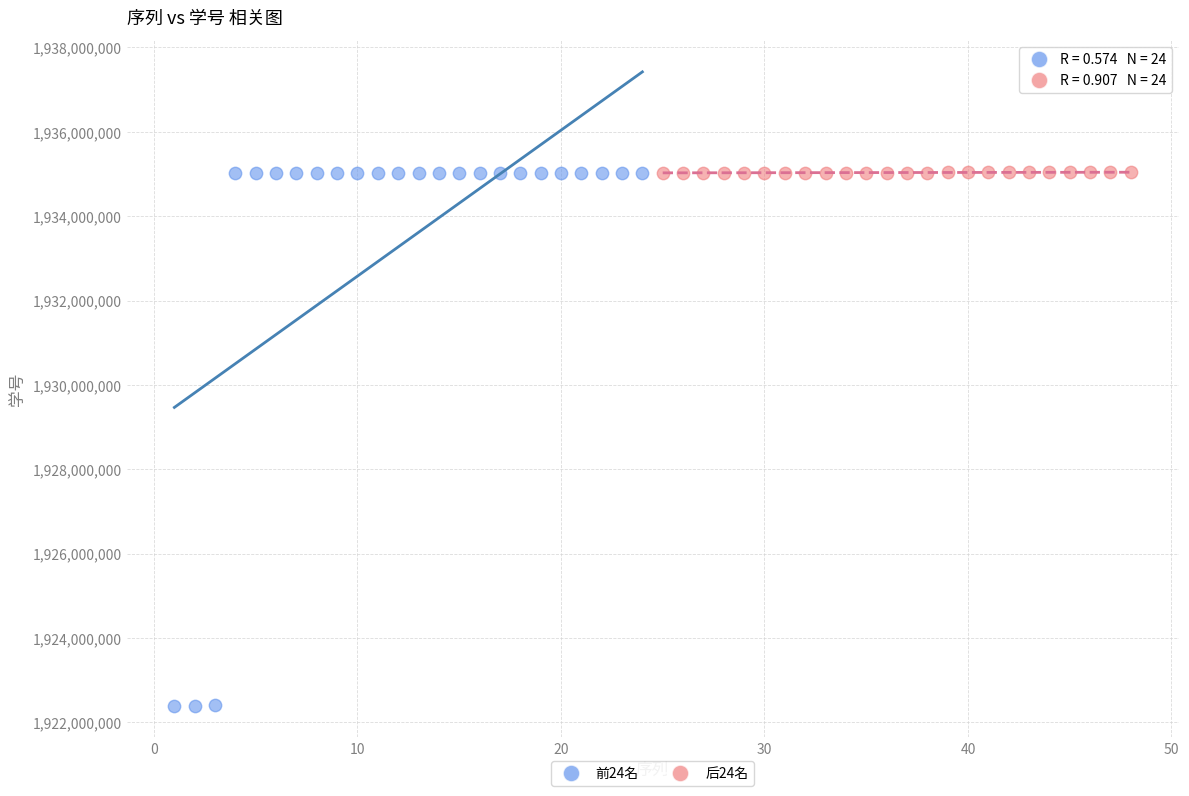

Which series reaches the minimum Y coordinate?

前24名